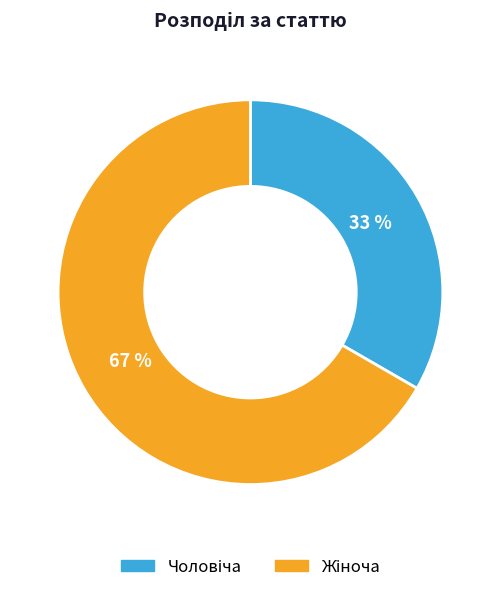

How many slices are in this pie chart?

2